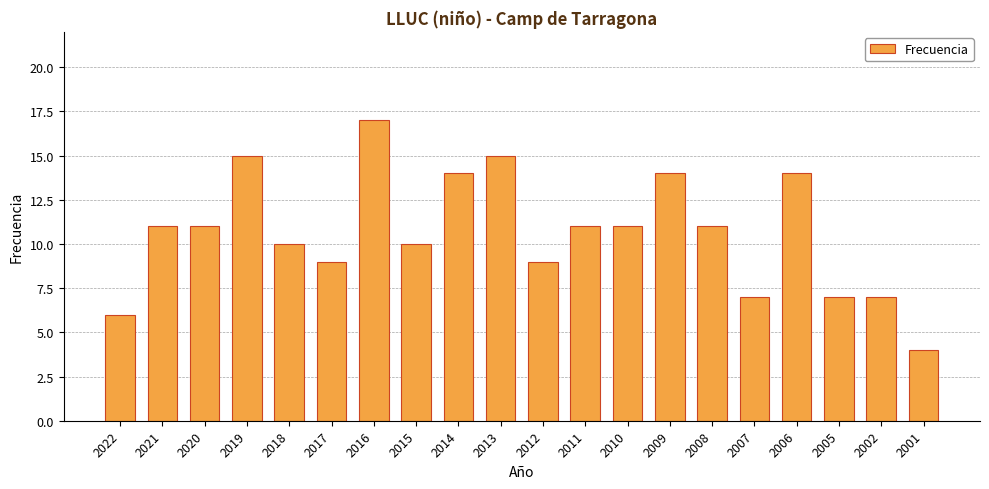

Read the value at 2019.

15